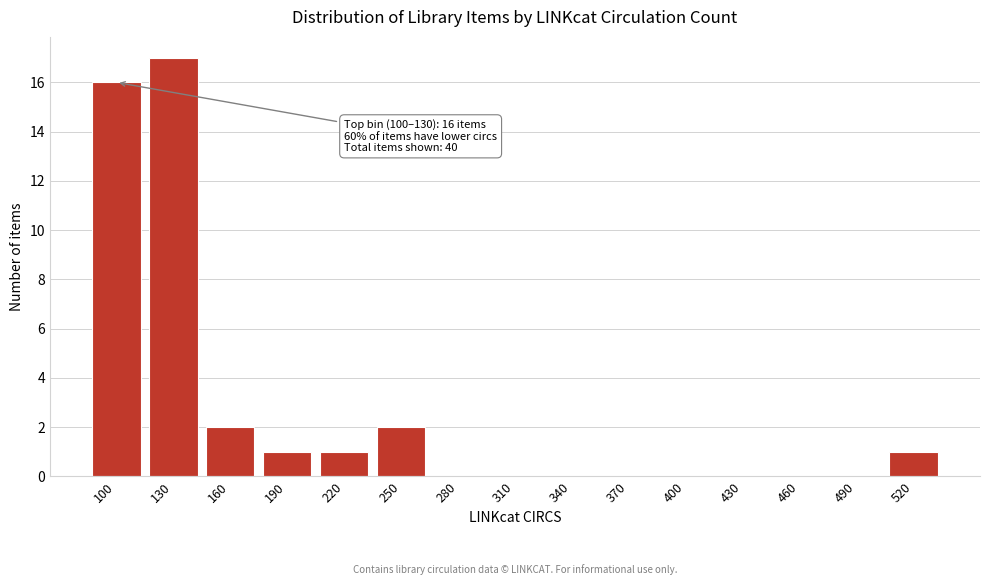

Reading right to left, transcribe all the data shown in this chart.

520=1	490=0	460=0	430=0	400=0	370=0	340=0	310=0	280=0	250=2	220=1	190=1	160=2	130=17	100=16